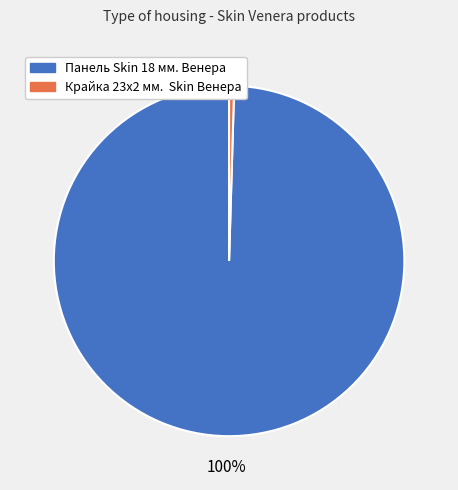

Is it true that Панель Skin 18 мм. Венера is 88% of the pie?

False